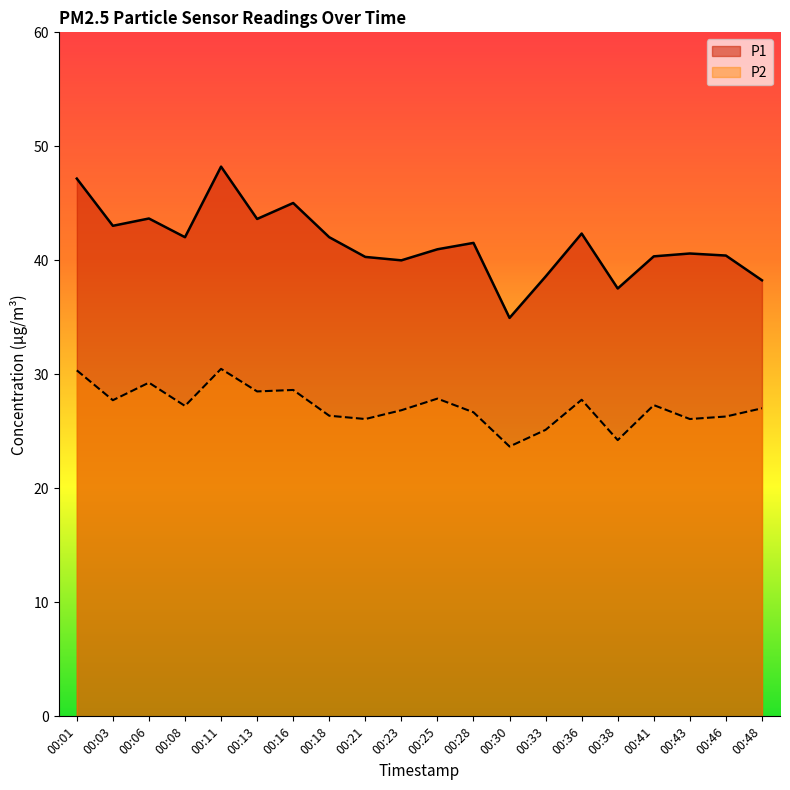

Count the number of categories in the chart.

20